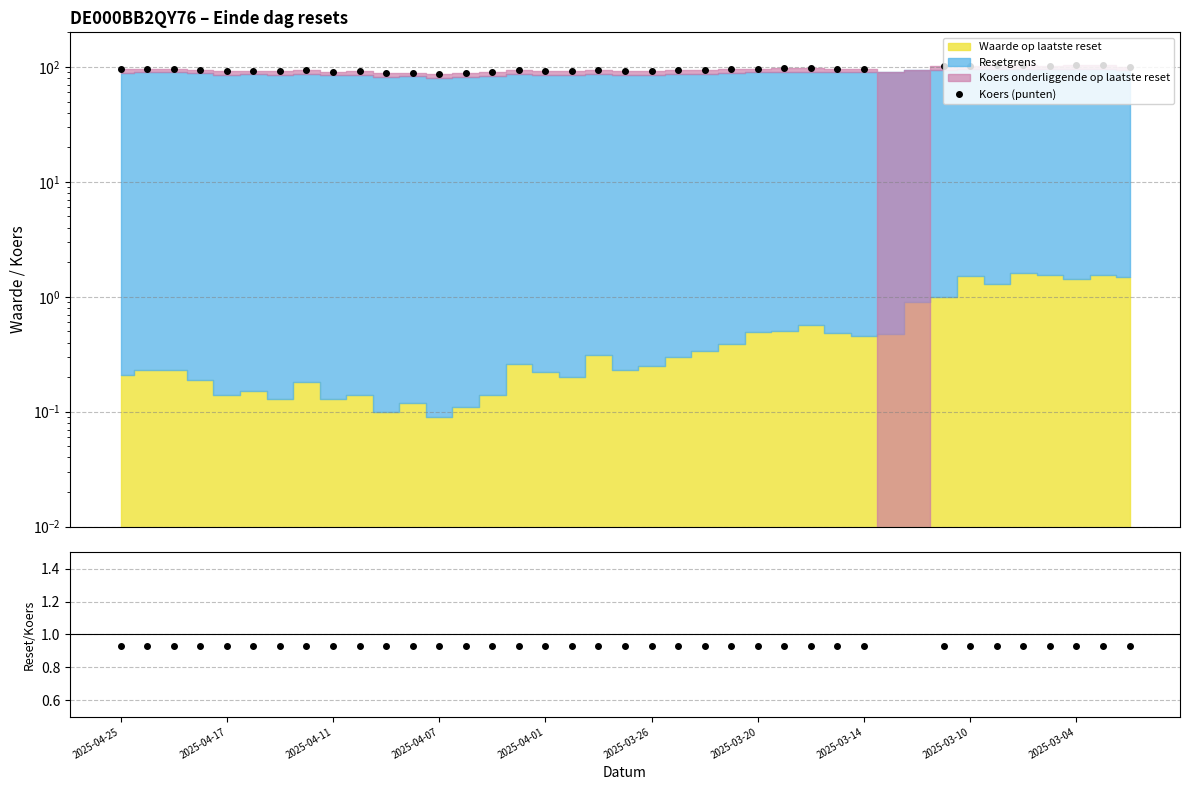

How many categories are shown in the chart?

39